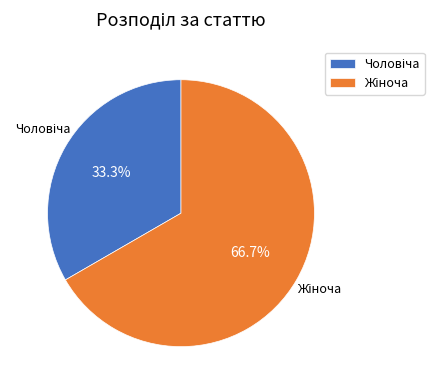

Count the number of slices in the pie.

2